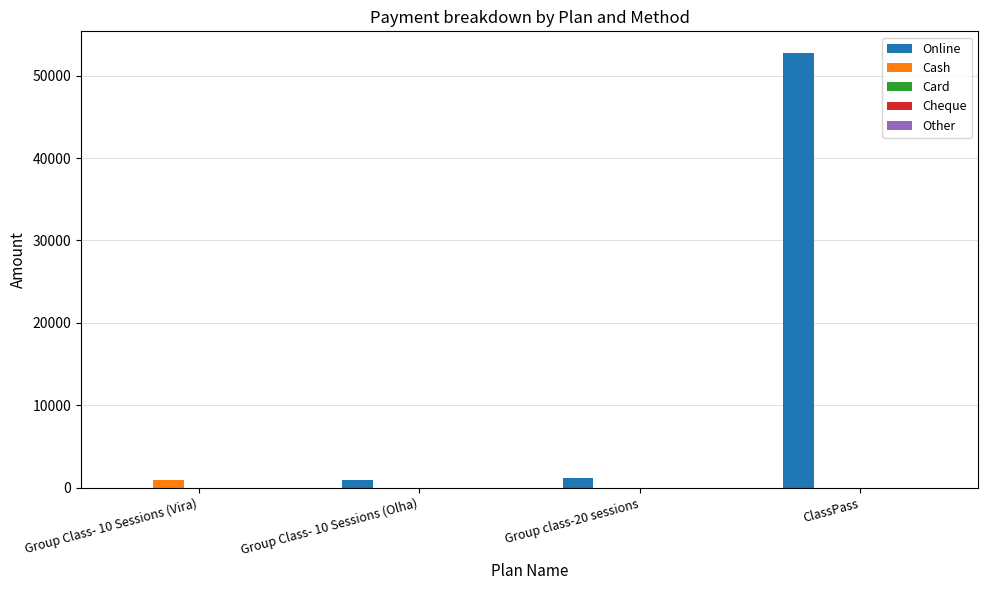

How many data points does each series have?

4